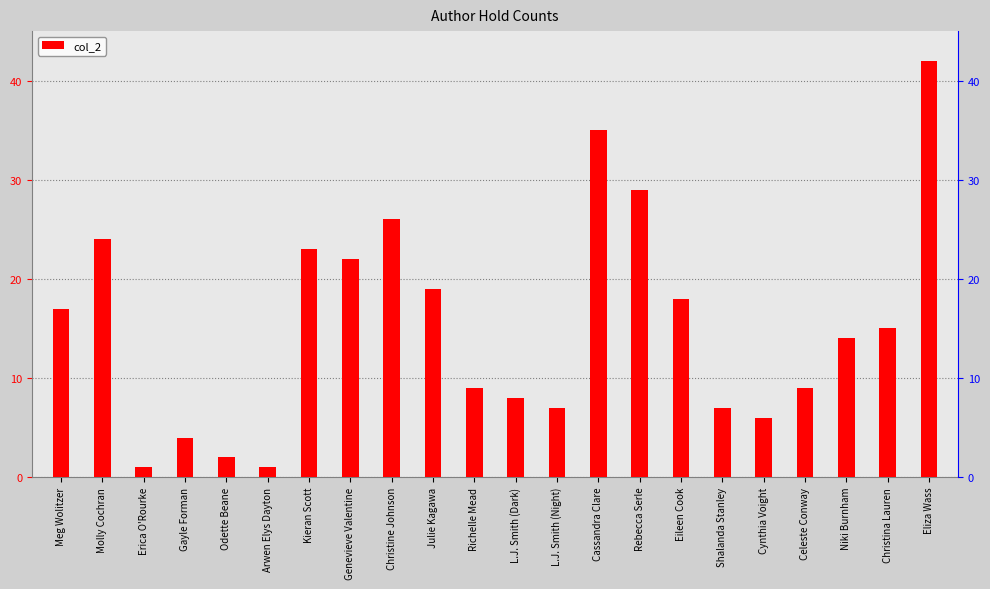

True or false: the data shows 23 at Kieran Scott.

True